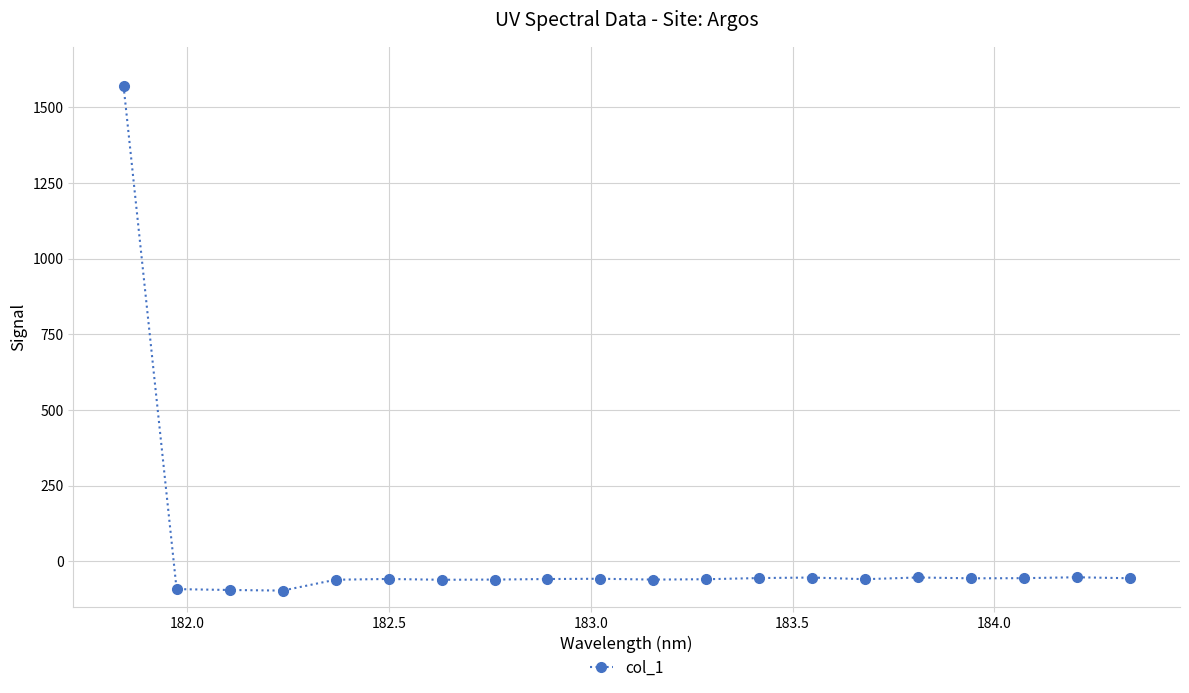

True or false: there are more than 0 points higher than both neighbors.

True